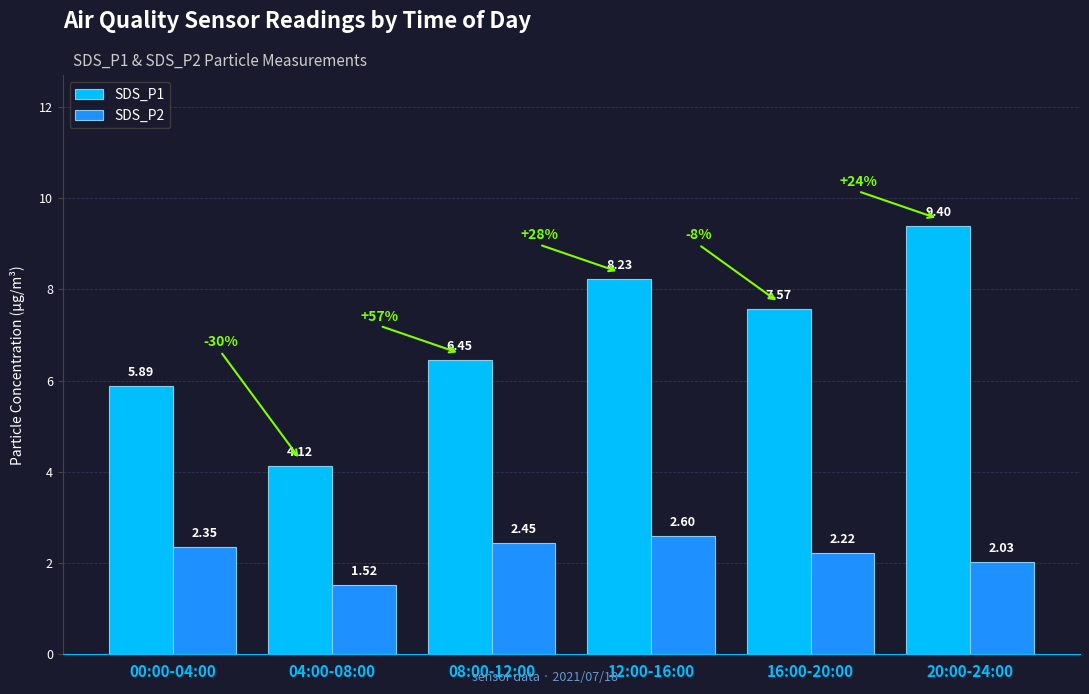

Are the bars horizontal?

No